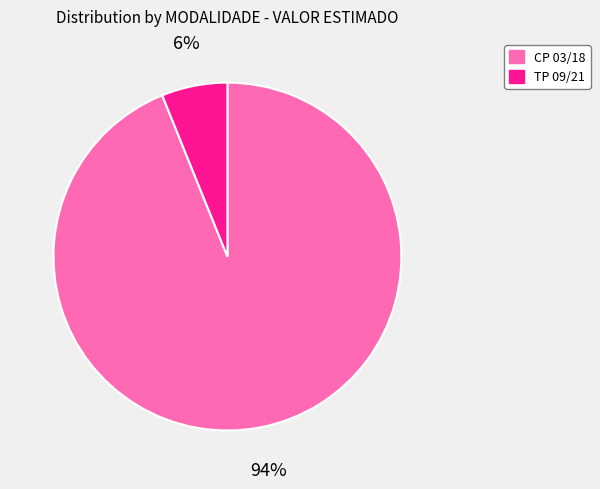

Rank the categories by value from lowest to highest.

TP 09/21, CP 03/18